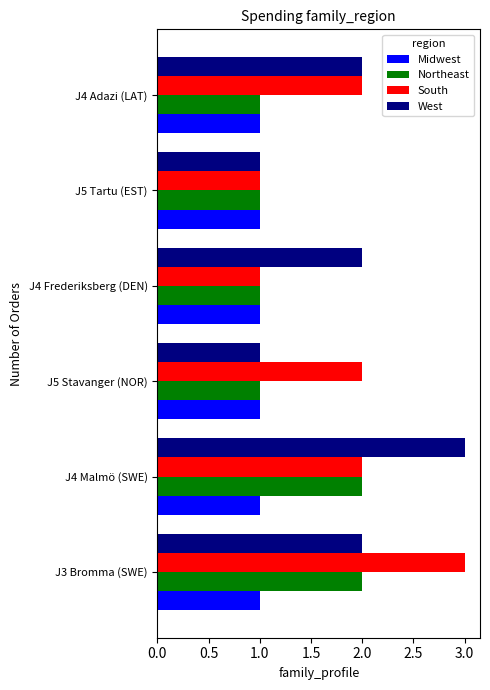

Is the value of Midwest at J4 Malmö (SWE) greater than the value of West at J4 Frederiksberg (DEN)?

No